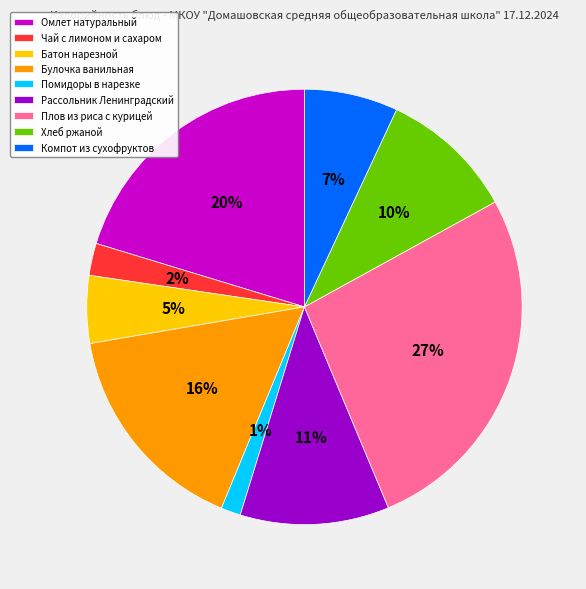

Which slice is the smallest?

Помидоры в нарезке